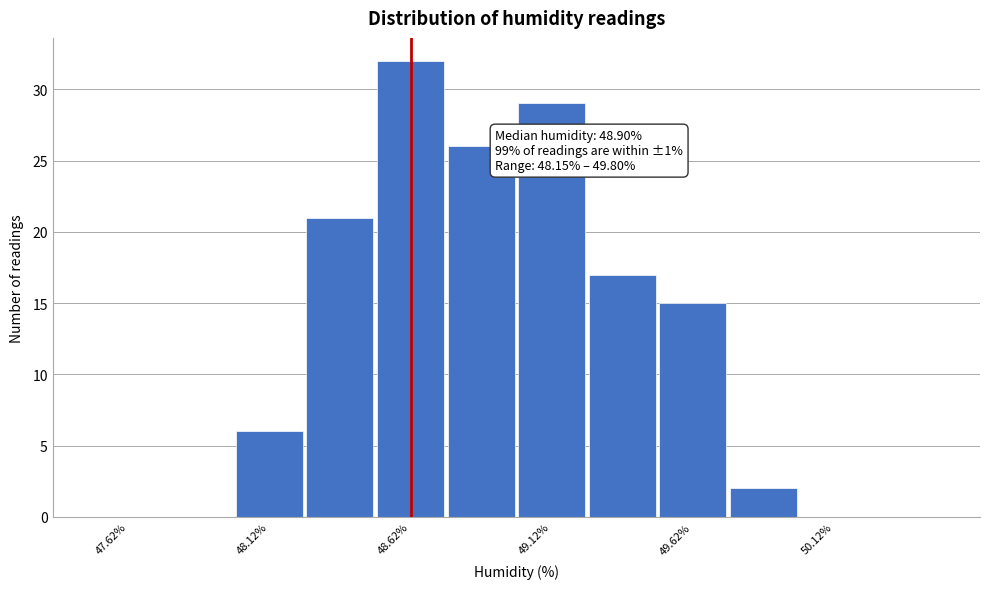

Which range on the x-axis has the tallest bar?

48.50 to 48.75